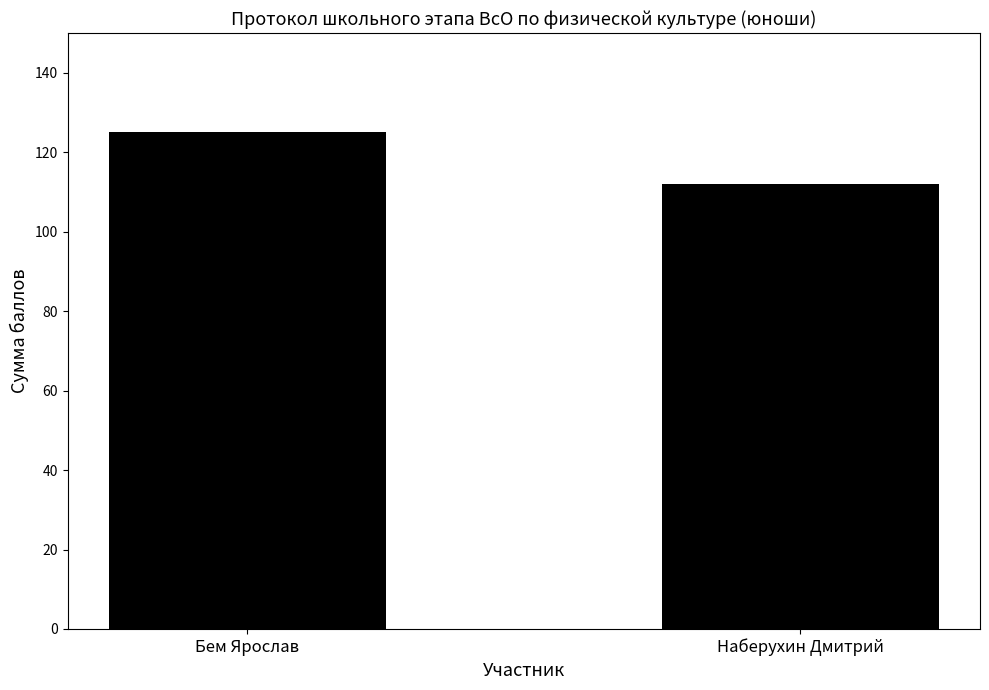

The chart shows a value of 150 at Наберухин Дмитрий. True or false?

False